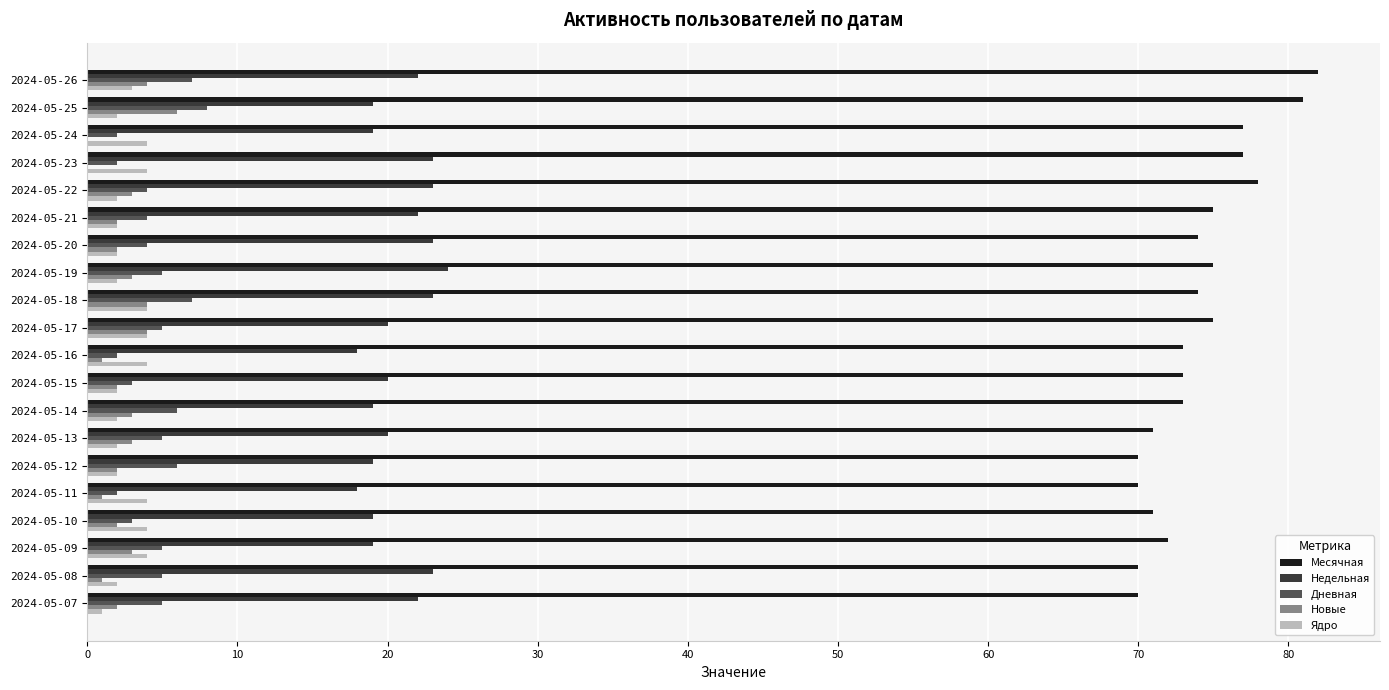

The Дневная series shows 2 at 2024-05-13. True or false?

False